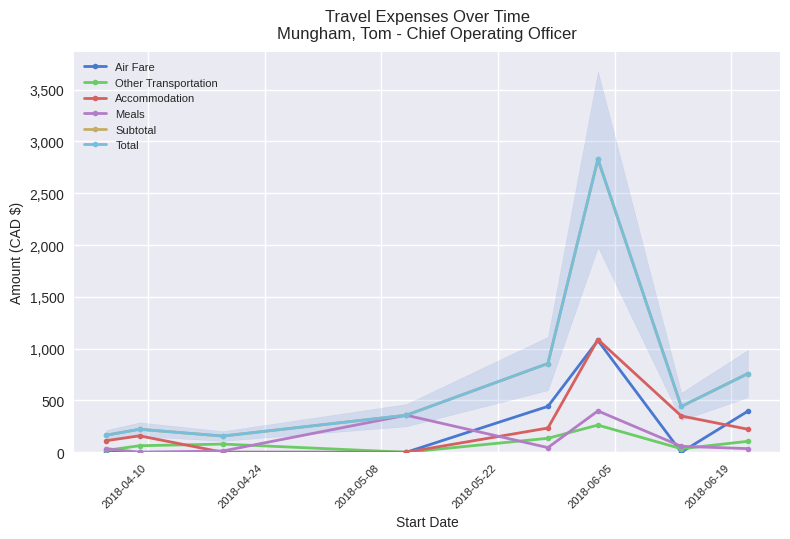

How many interior local peaks does the Air Fare series have?

1